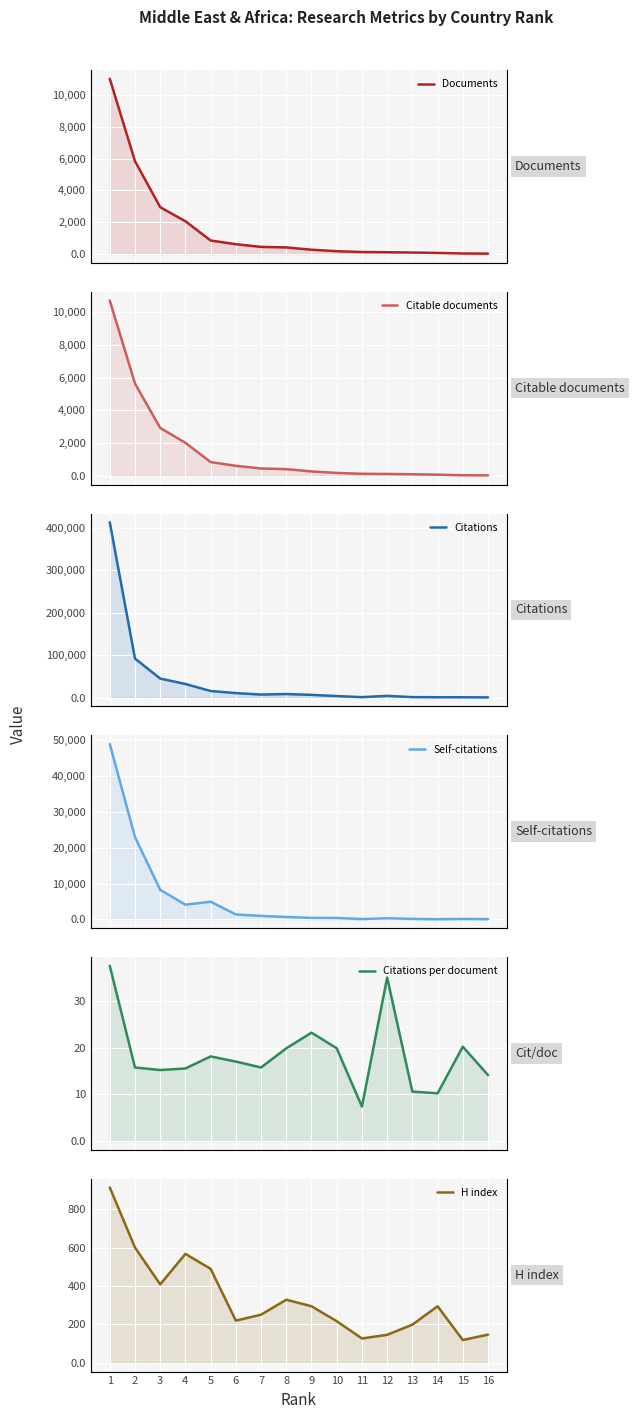

At how many categories does at least one series exceed 321223?

1